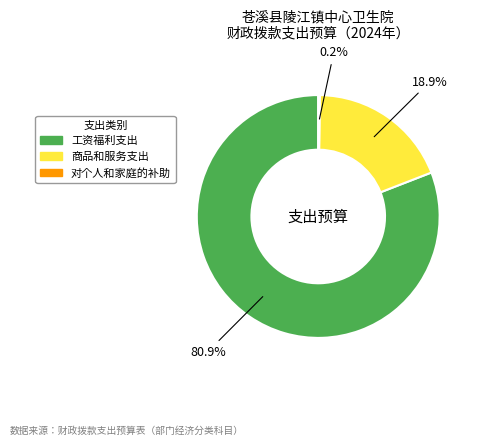

What is the ratio of the value at 工资福利支出 to the value at 商品和服务支出?

4.3